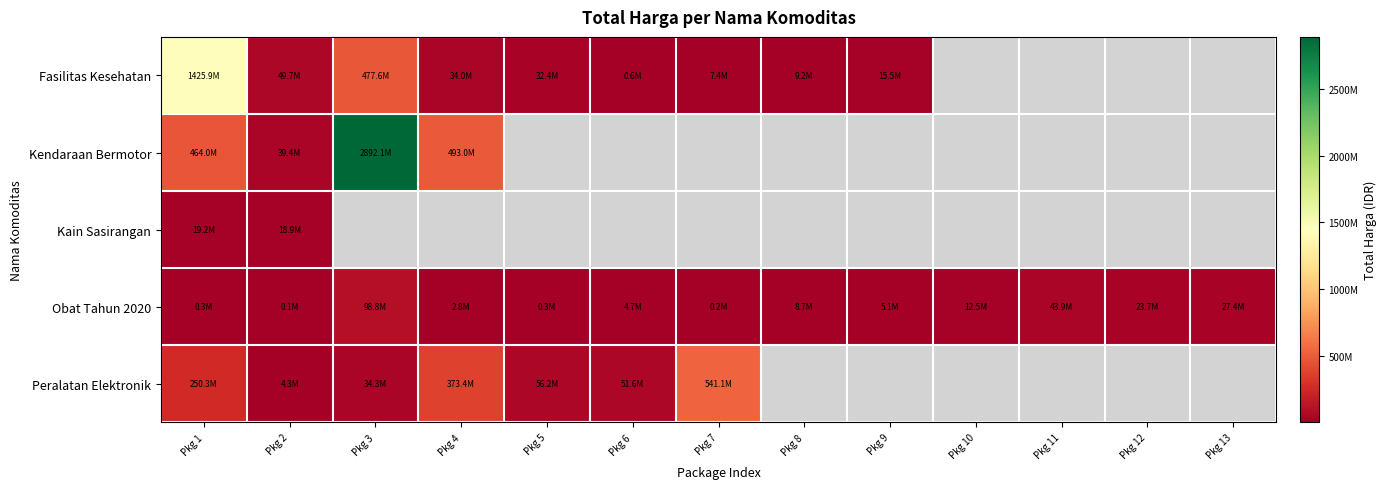

Between Pkg 1 and Pkg 10, which series saw the biggest shift?

Obat Tahun 2020